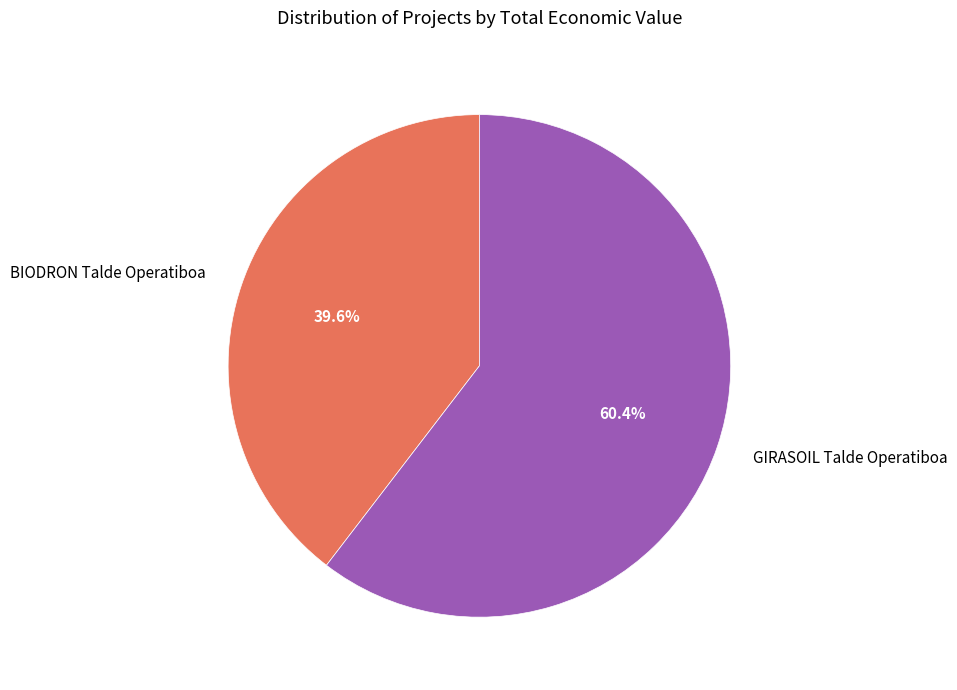

Which slice is the largest?

GIRASOIL Talde Operatiboa